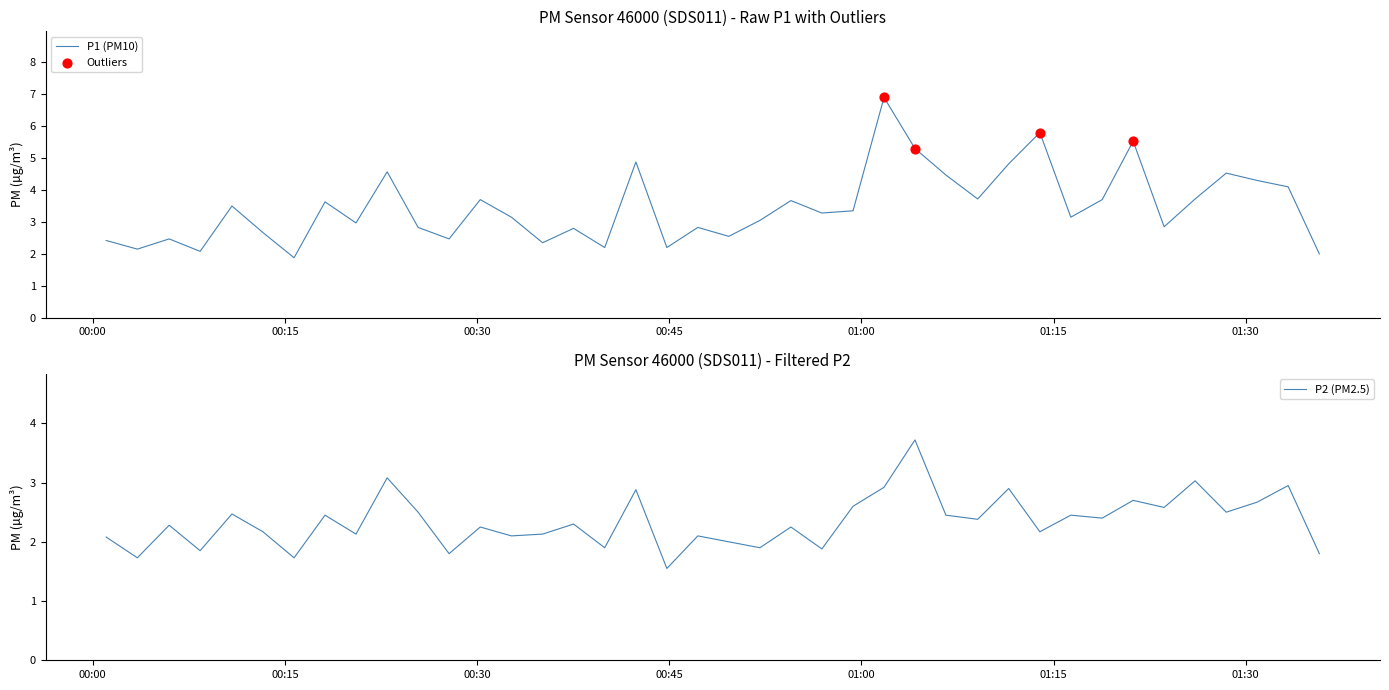

Which series has the widest spread of Y values?

P1